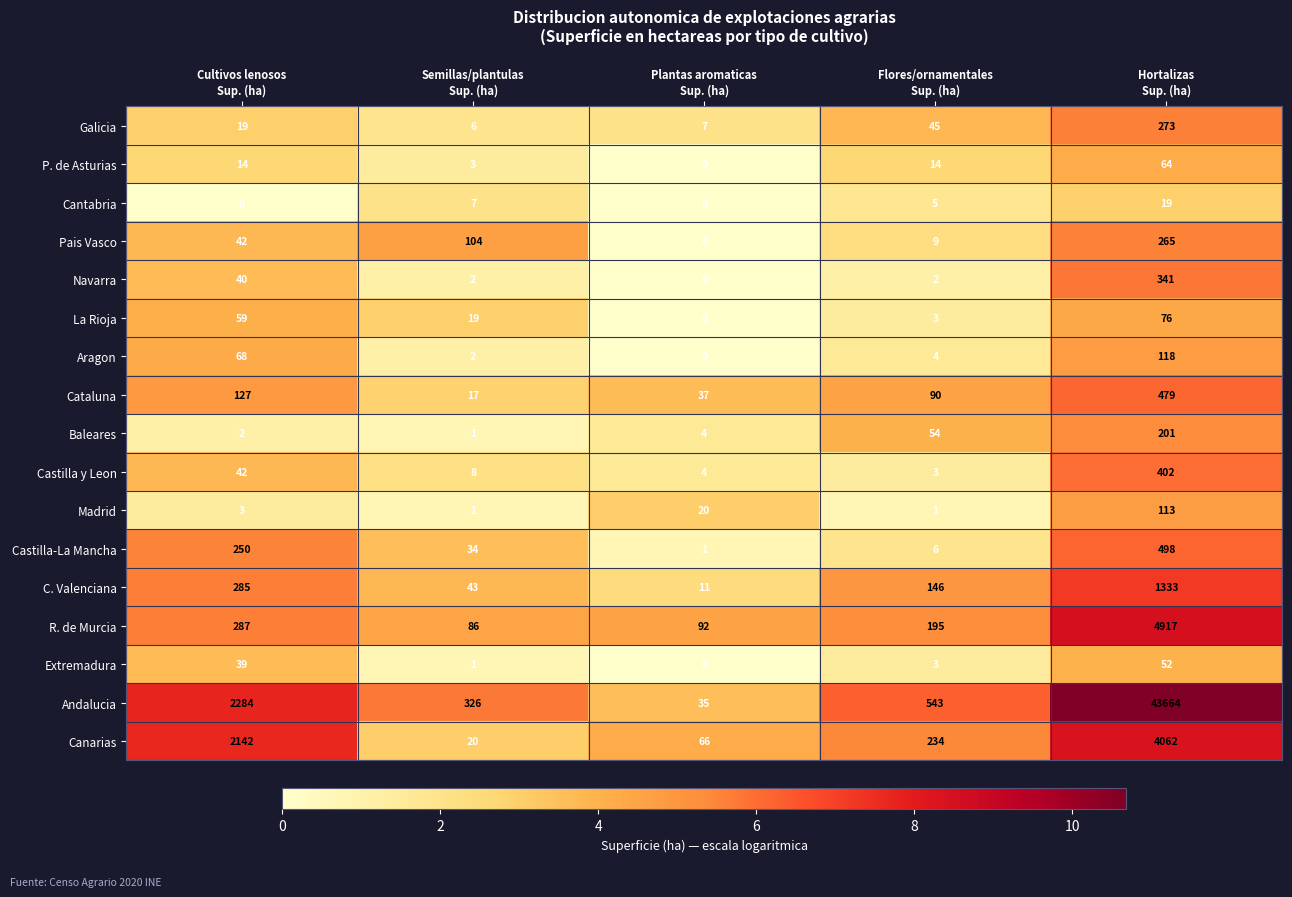

What is the spread (max minus min) of values at Hortalizas
Sup. (ha)?

43645